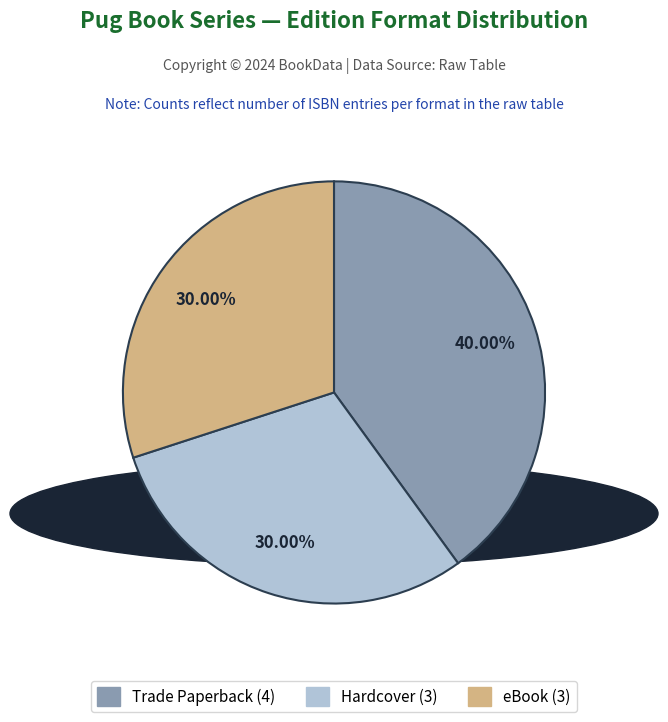

The Hardcover slice represents 30% of the pie. True or false?

True